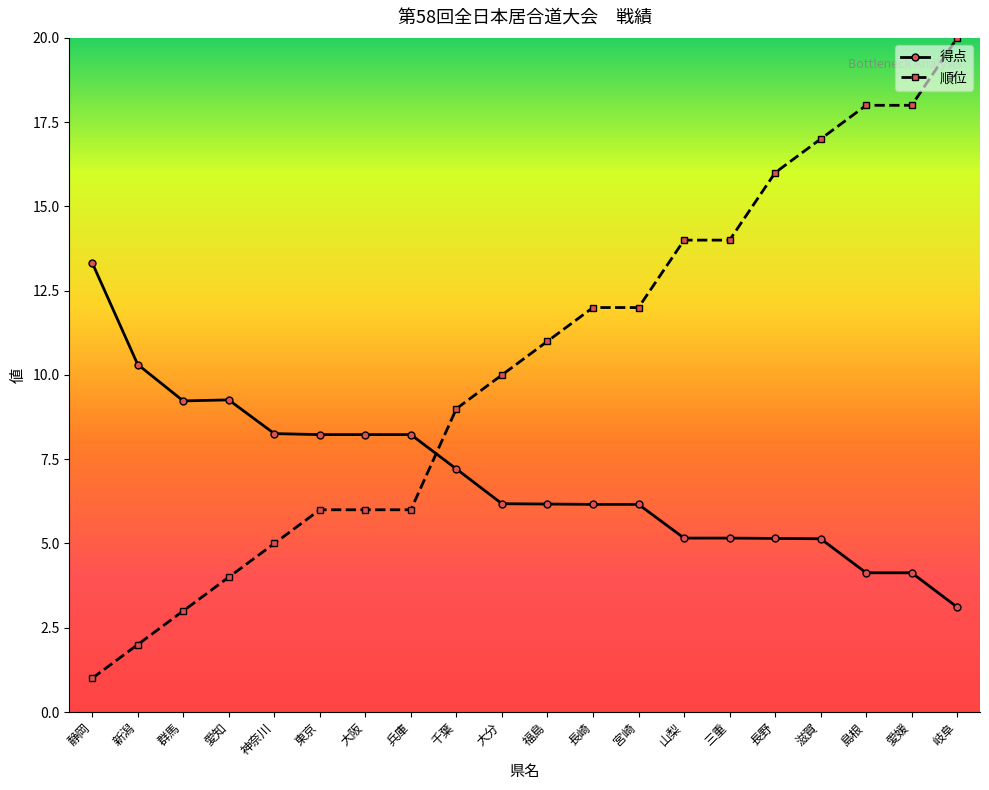

Does the chart have visible grid lines?

No